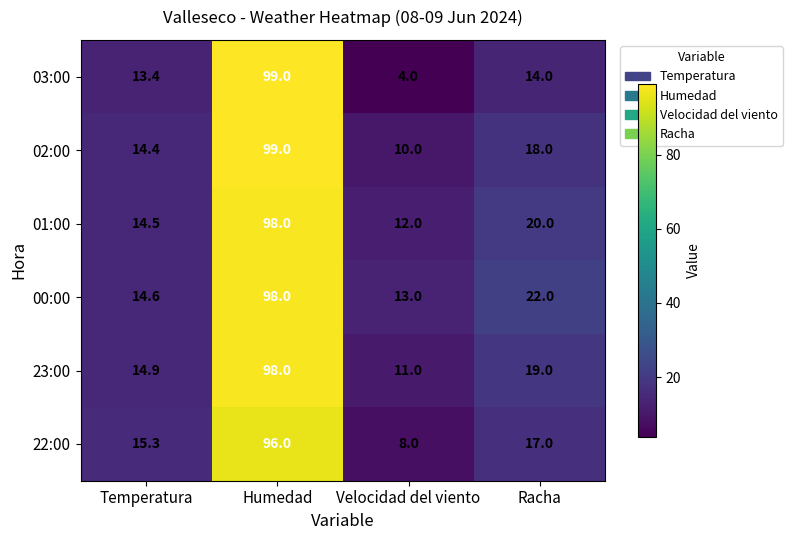

What is the difference between the highest and lowest values at Humedad?

3.0